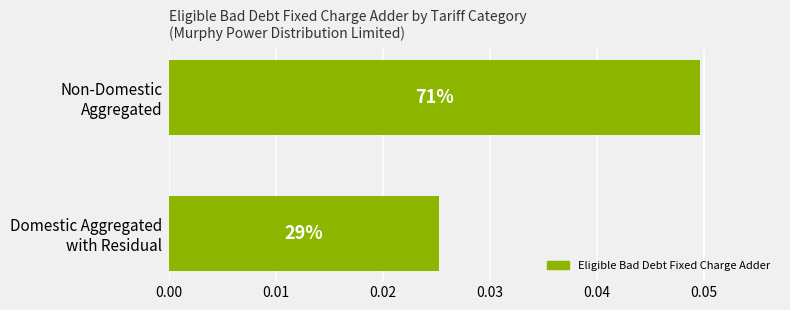

How many values are between 0 and 1?

2